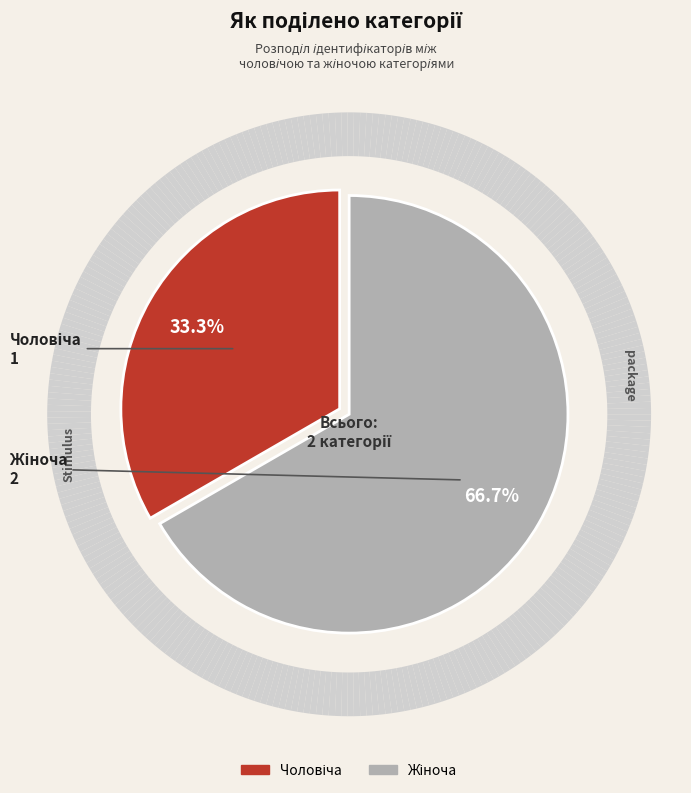

Is there a majority slice in this chart?

Yes